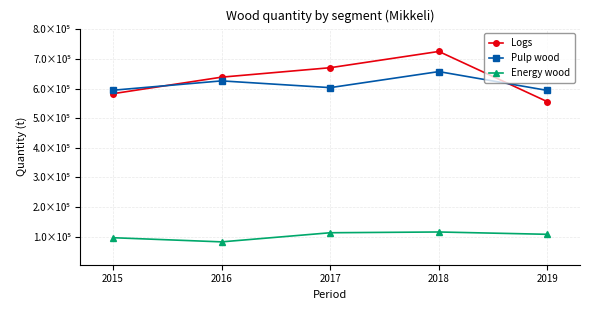

What is the difference between the maximum and minimum values in the Logs series?

169762.9